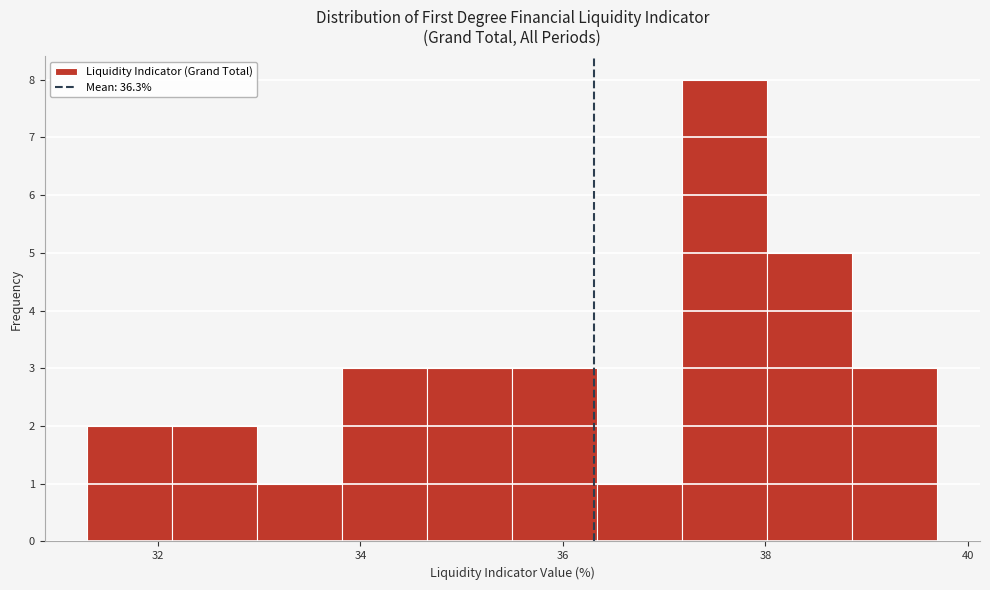

What is the height of the bar covering 31.30 to 32.14 on the x-axis? Neither the bar edges nor the heights are printed on the chart, so give them approximately, as read against the axes.

2